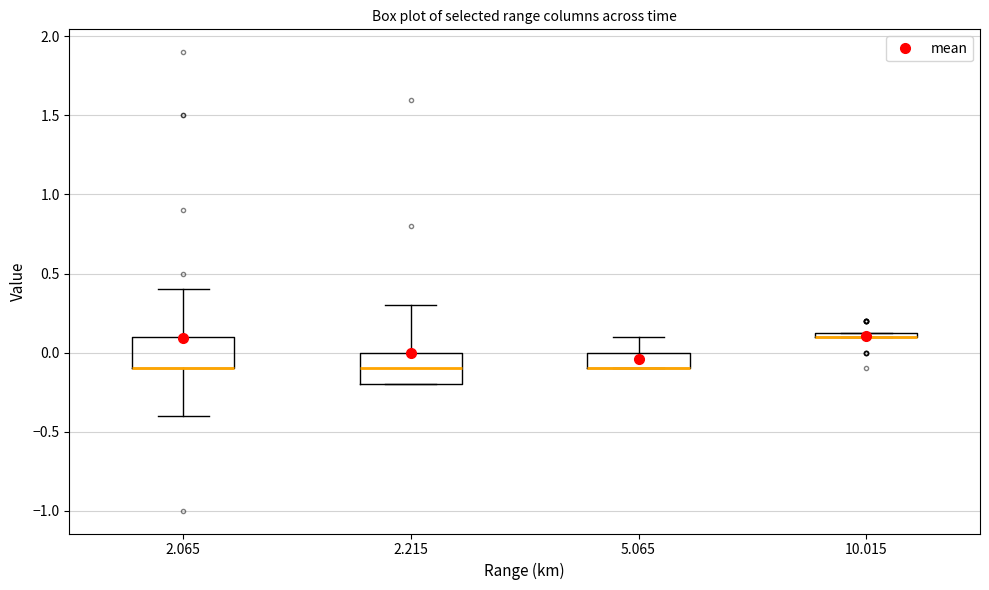

Where is the upper edge of the box at x = 2.215 on the y-axis? The values are not printed on the chart, so give them approximately, as read against the axis.

0.00